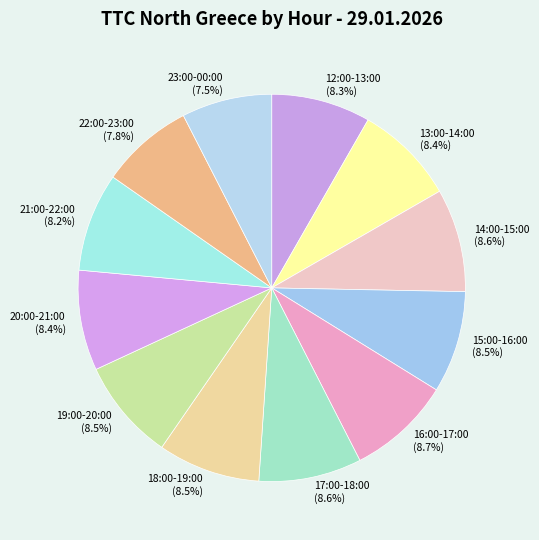

How many segments does this pie chart have?

12